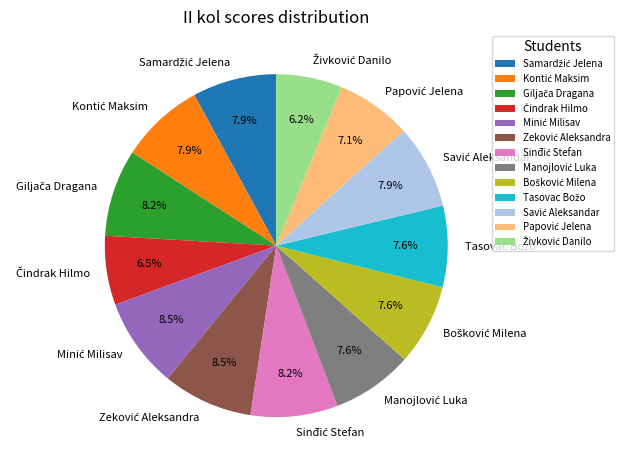

How many segments does this pie chart have?

13